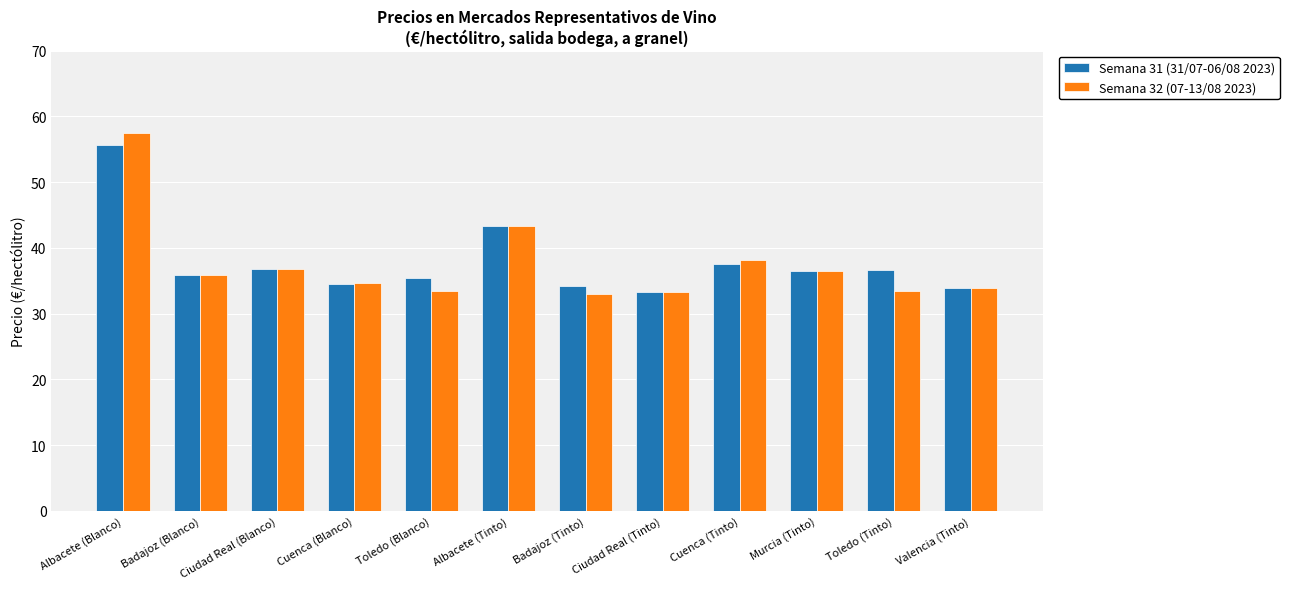

At which label does Semana 31 (31/07-06/08 2023) first exceed 36?

Albacete (Blanco)